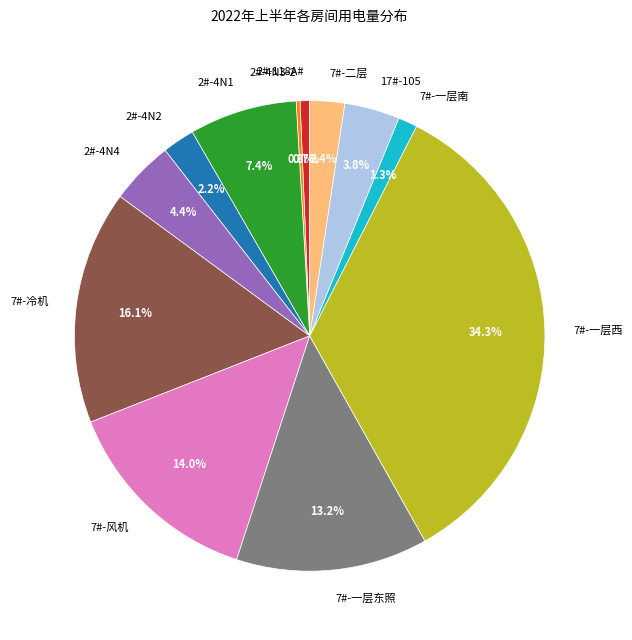

Does 7#-风机 account for over 50% of the chart?

No